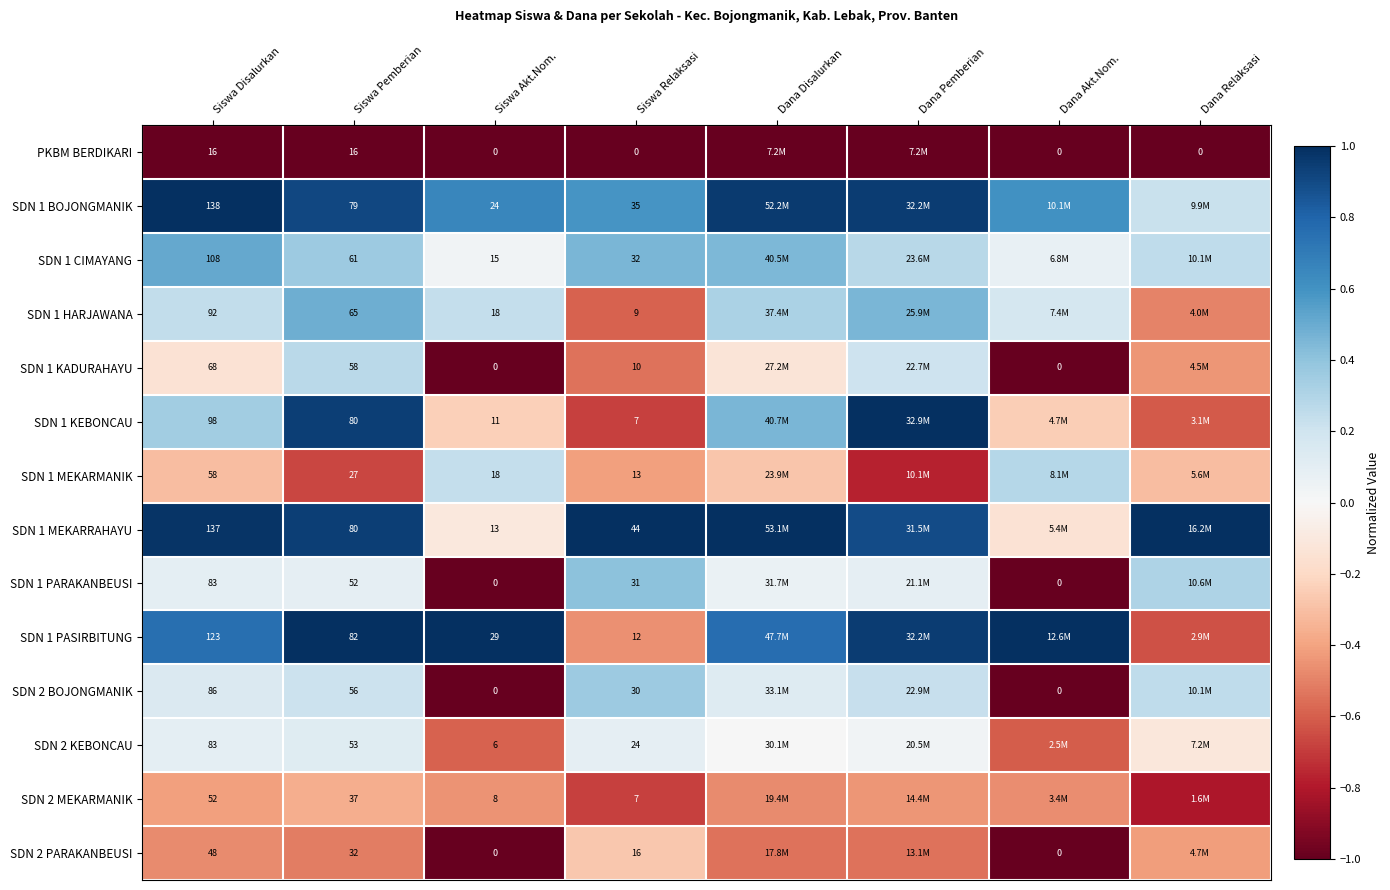

Is the value of SDN 1 MEKARMANIK at Siswa Relaksasi greater than the value of SDN 1 PASIRBITUNG at Siswa Disalurkan?

No